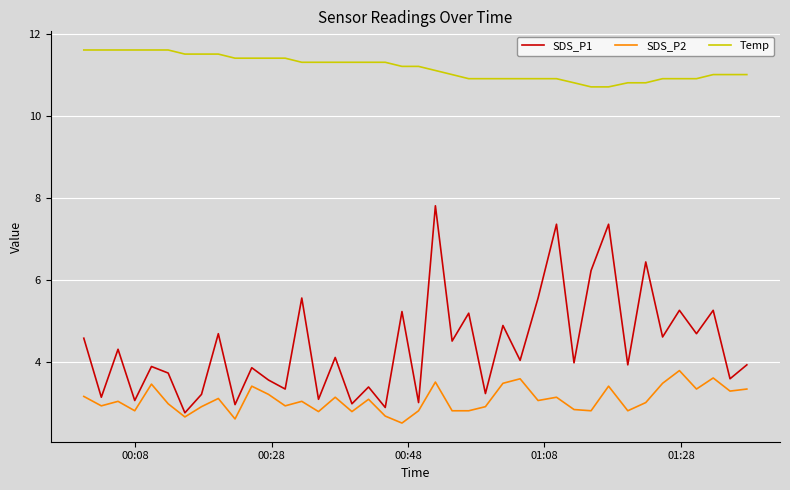

Which series has the largest total across all categories?

Temp